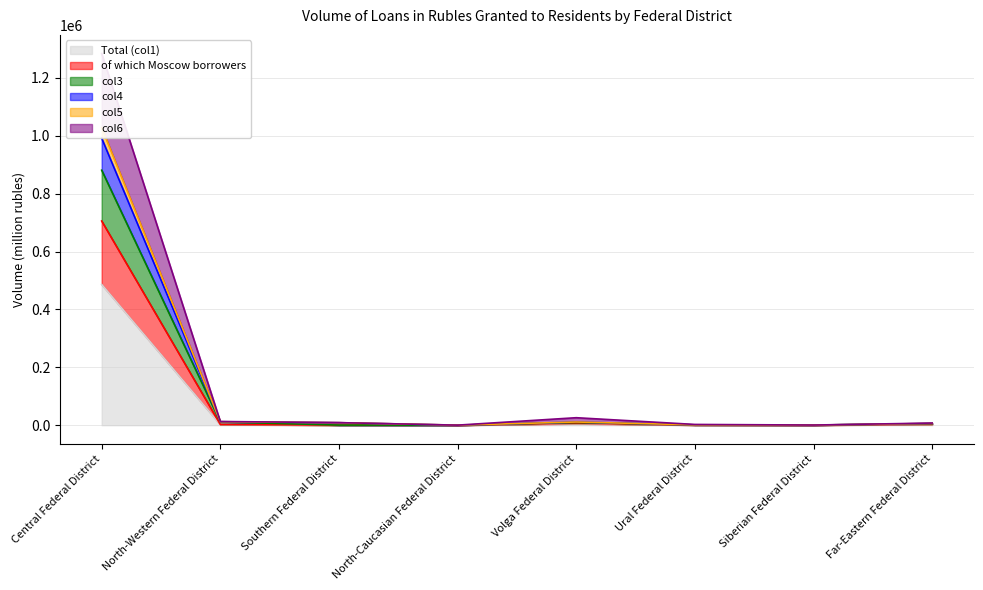

Is it true that Total (col1) equals 306793 at Central Federal District?

False